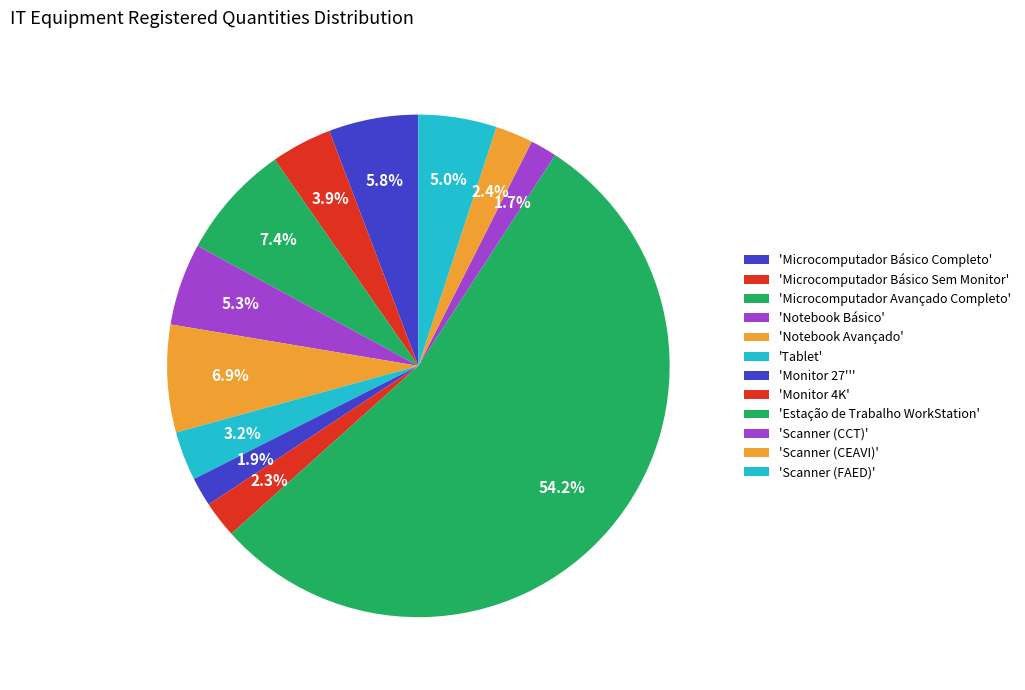

Which slice is the smallest?

Scanner (CCT)